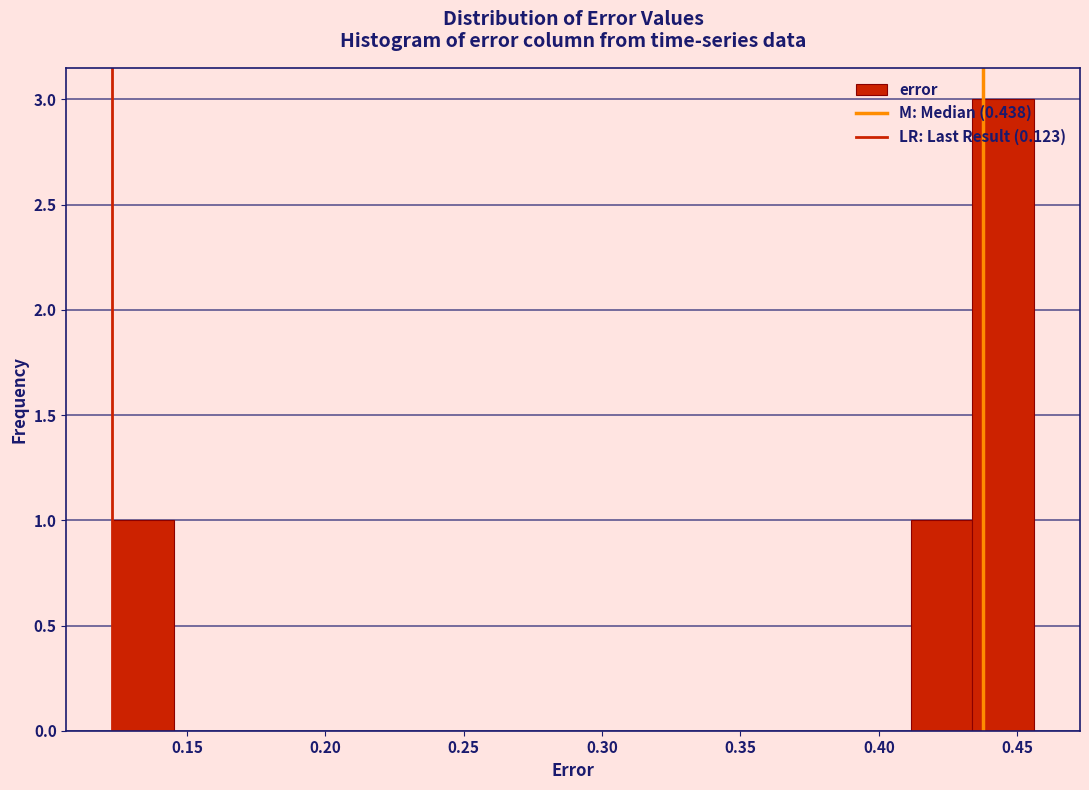

How tall is the bar that spans 0.435 to 0.455 on the x-axis? Neither the bar edges nor the heights are printed on the chart, so give them approximately, as read against the axes.

3